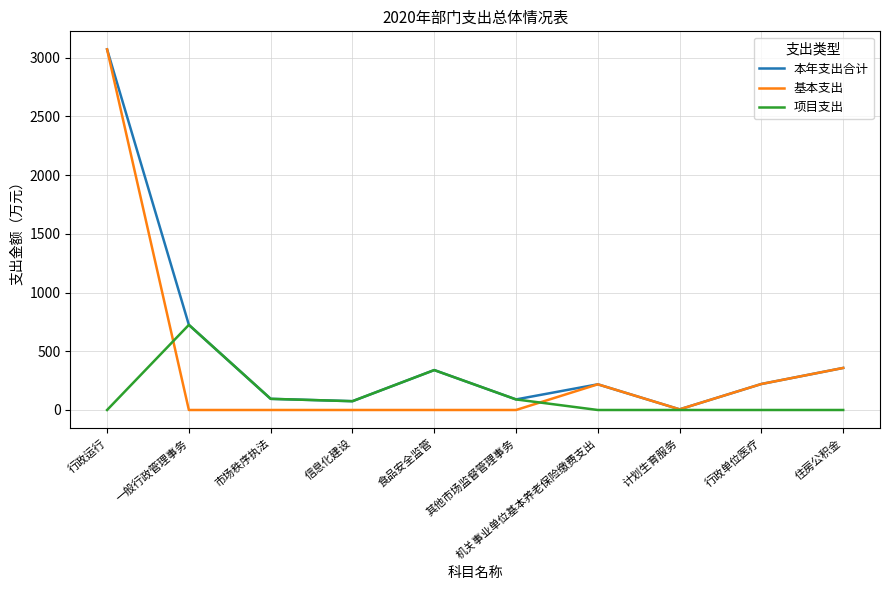

At which category is the sum across all series the highest?

行政运行